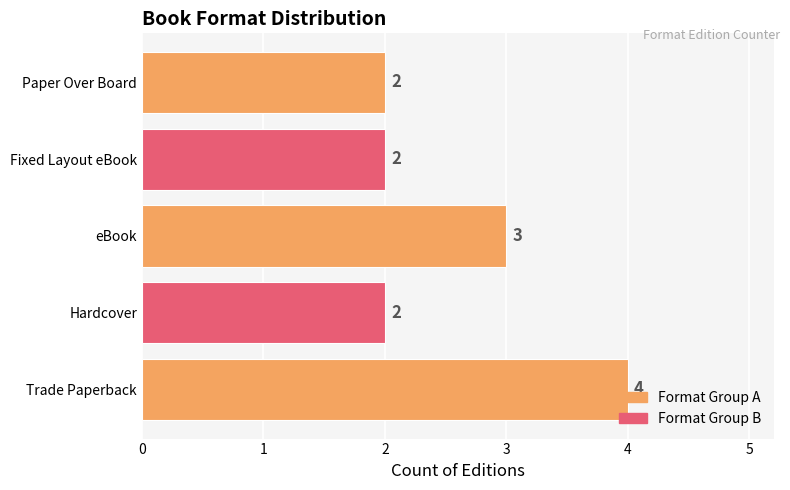

How many categories are shown in the chart?

5